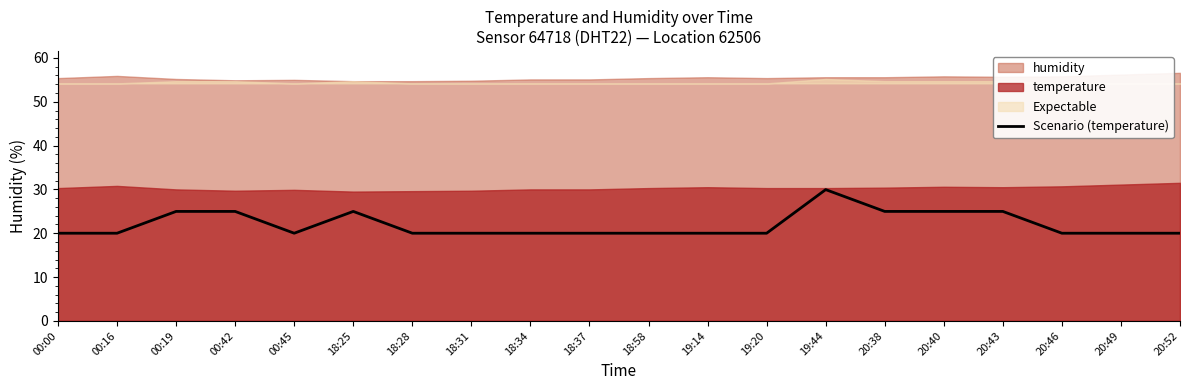

The value at 00:45 is 6.6. True or false?

False